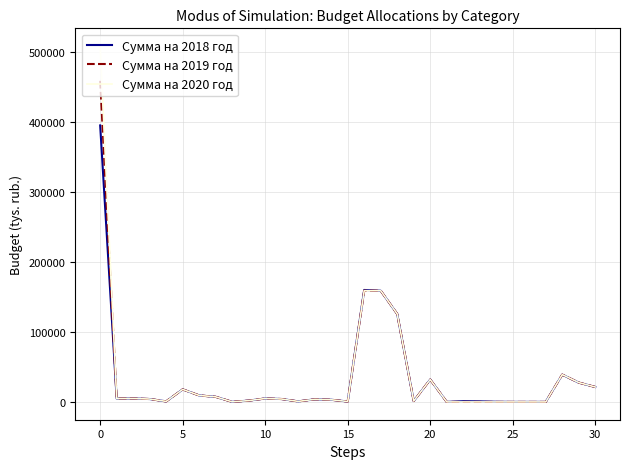

Which series has the largest range (max minus min)?

Сумма на 2020 год